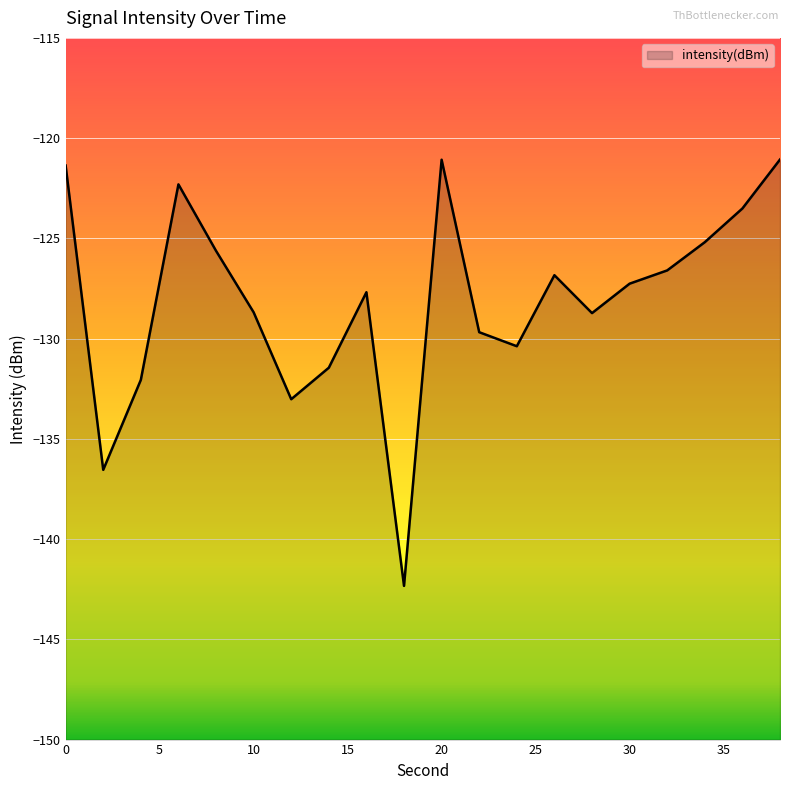

How many distinct data groups are displayed?

1